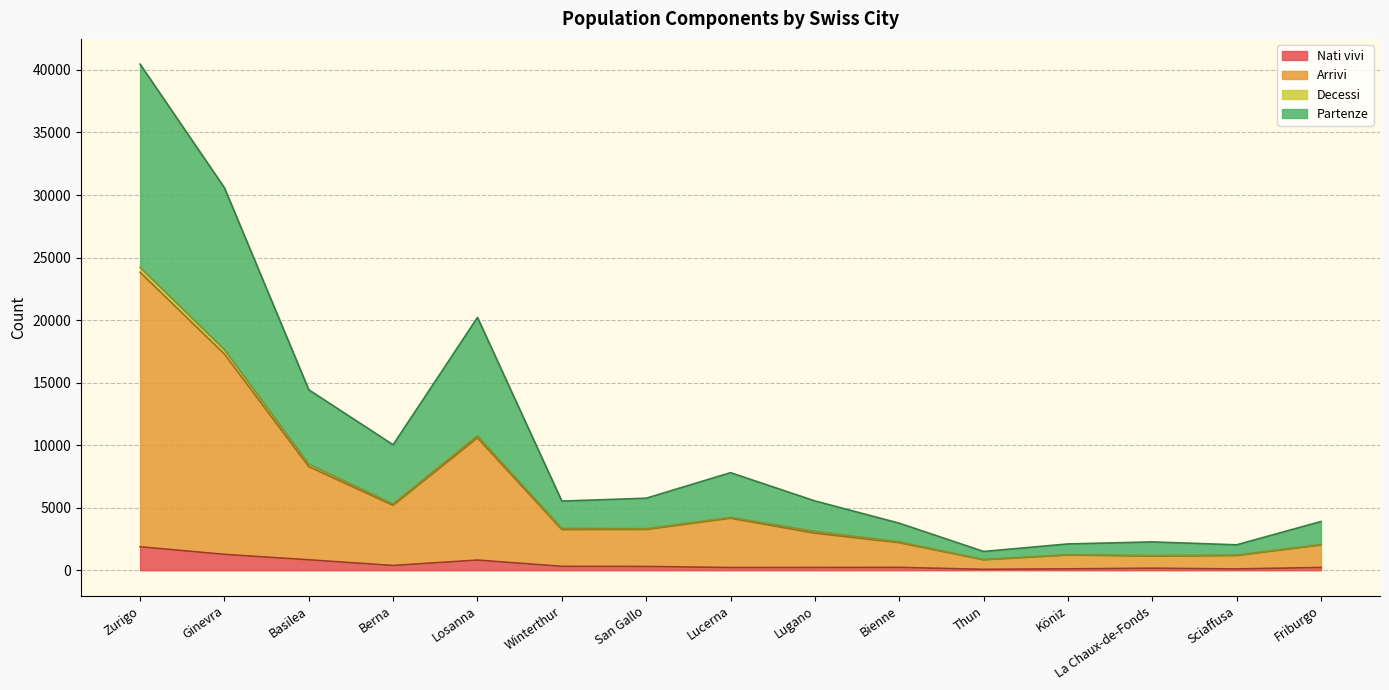

True or false: Nati vivi has a value of 184 at Sciaffusa.

False